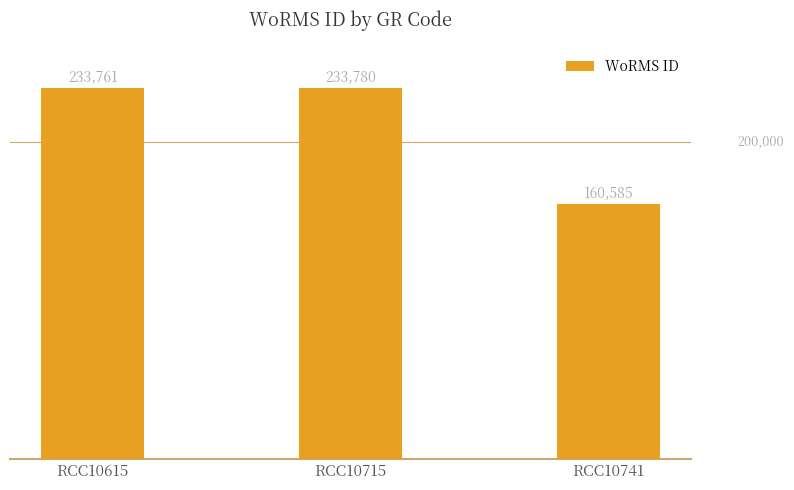

Rank the categories by value from lowest to highest.

RCC10741, RCC10615, RCC10715